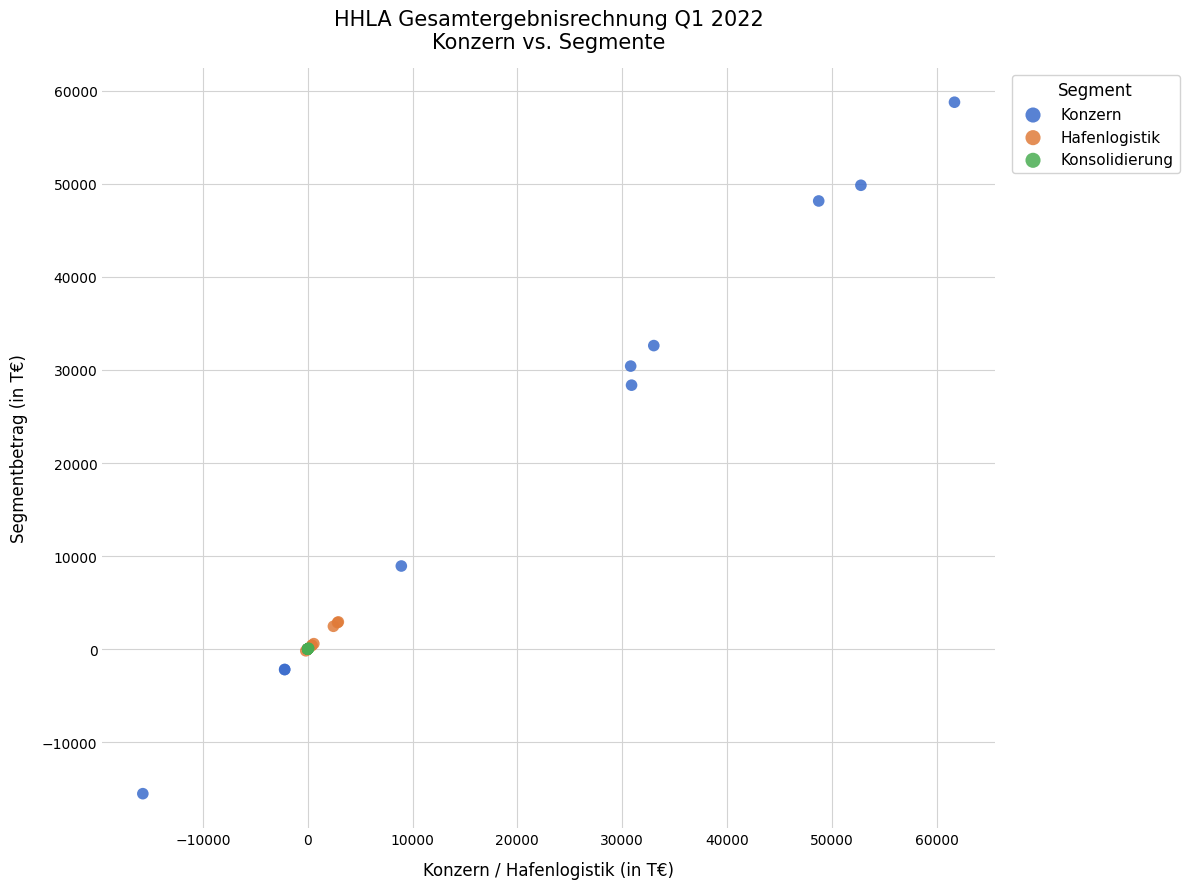

Which series contains the highest Y value?

Konzern